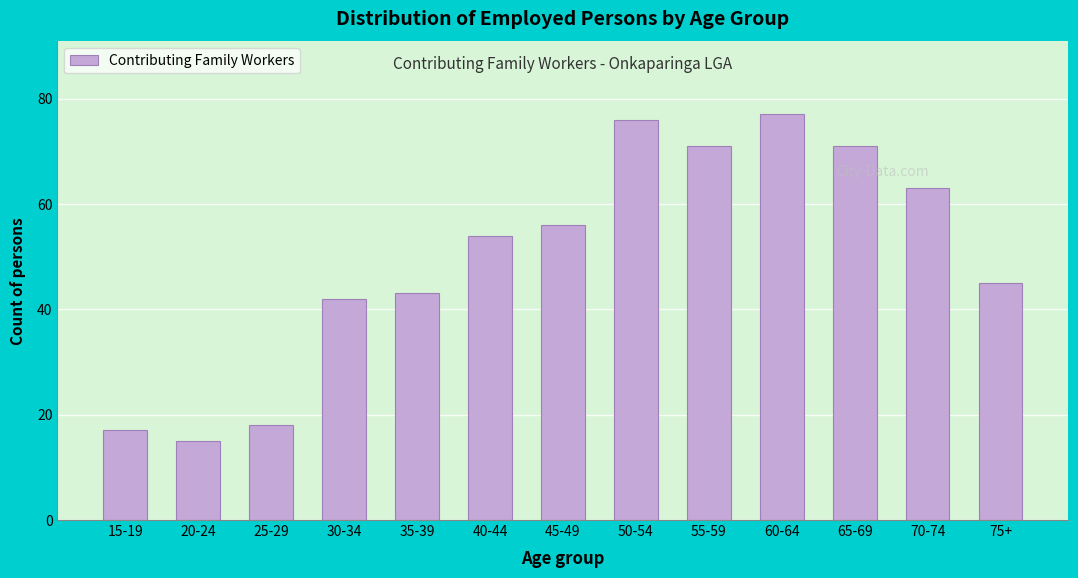

Reading left to right, transcribe all the data shown in this chart.

17	15	18	42	43	54	56	76	71	77	71	63	45